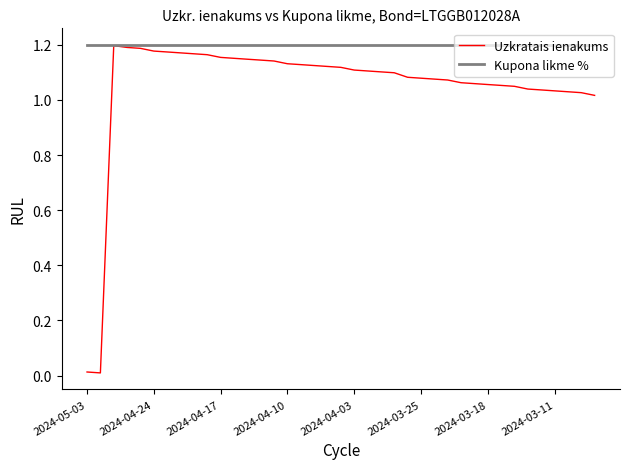

Which series has the widest spread of values?

Uzkratais ienakums